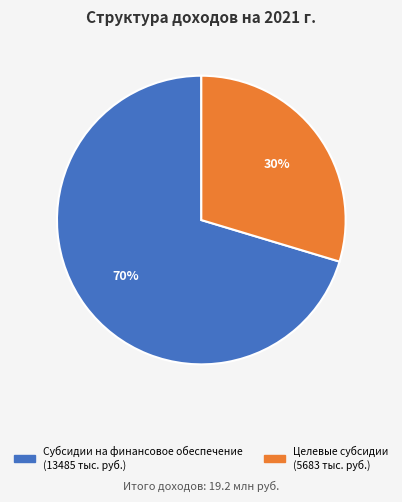

Does any single category account for the majority?

Yes